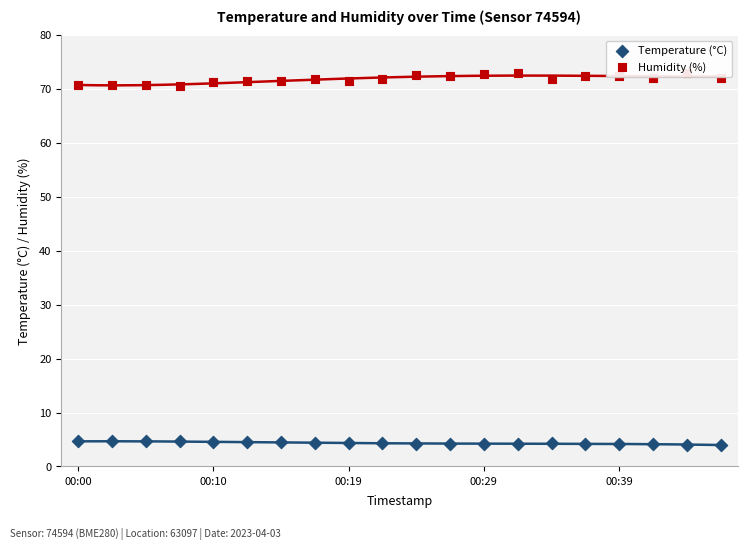

Which series has the widest spread of Y values?

Humidity (%)